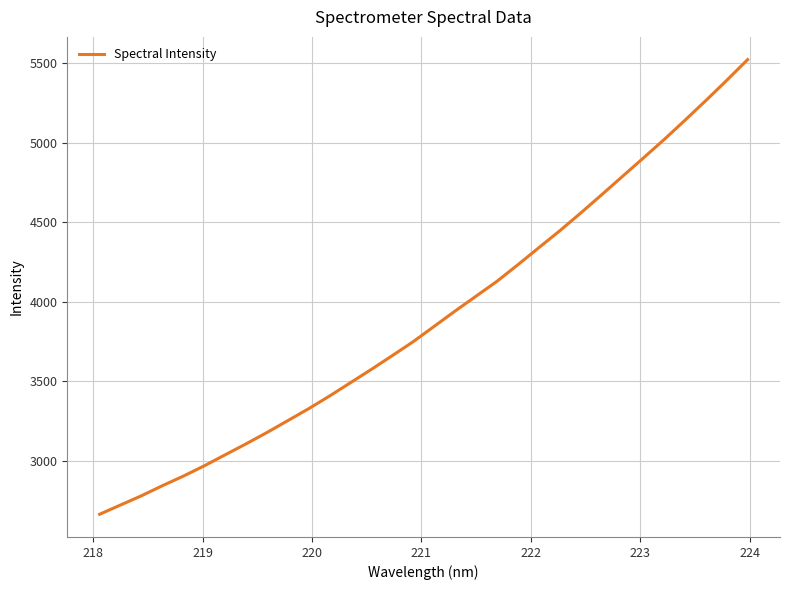

What is the greatest value displayed?

5521.9